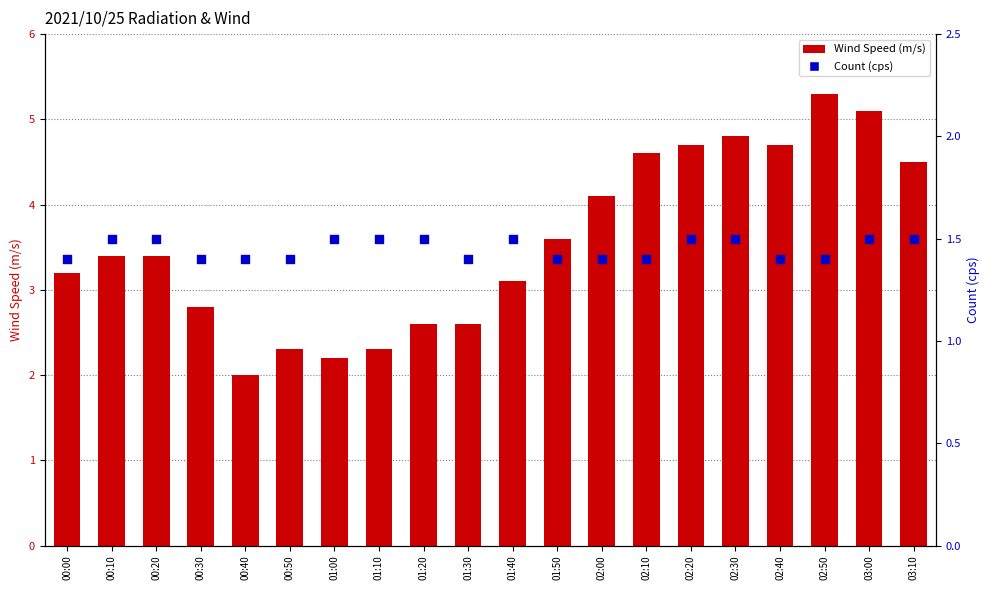

Which series has the largest total across all categories?

Wind Speed (m/s)